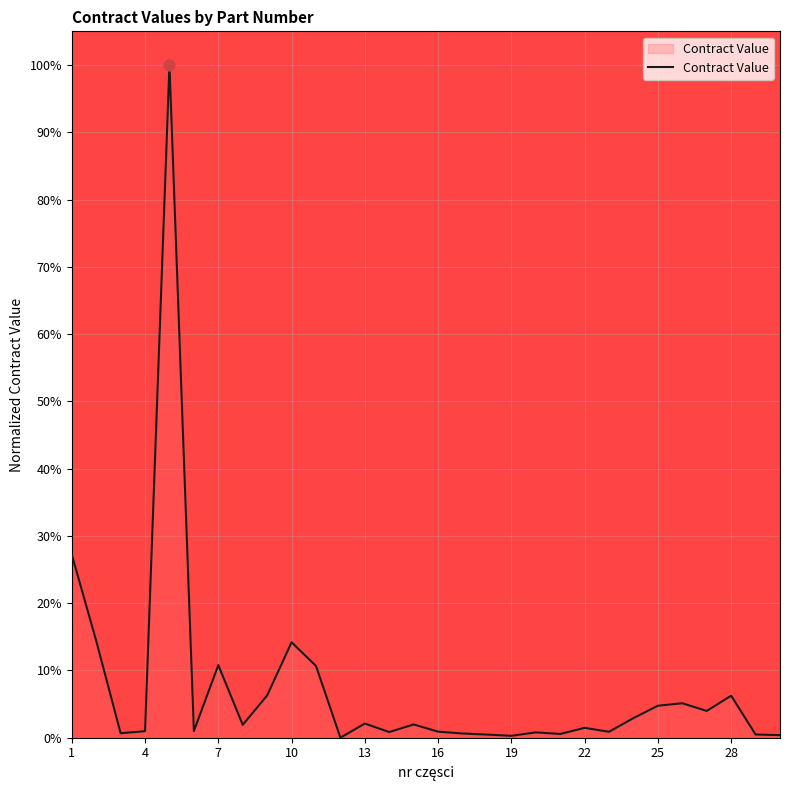

What is the greatest value displayed?

100.0